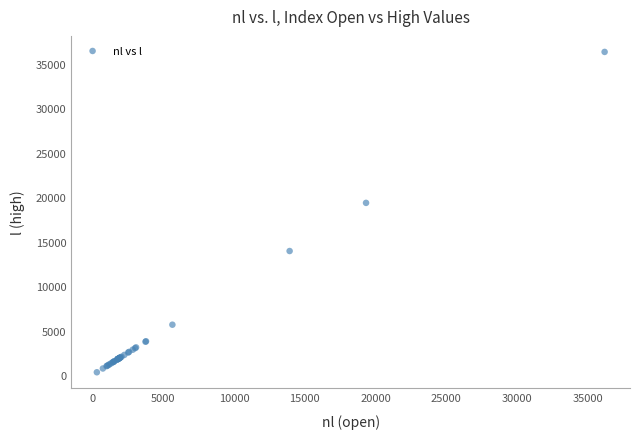

What Y value in the scatter plot is closest to 18340?

19376.9